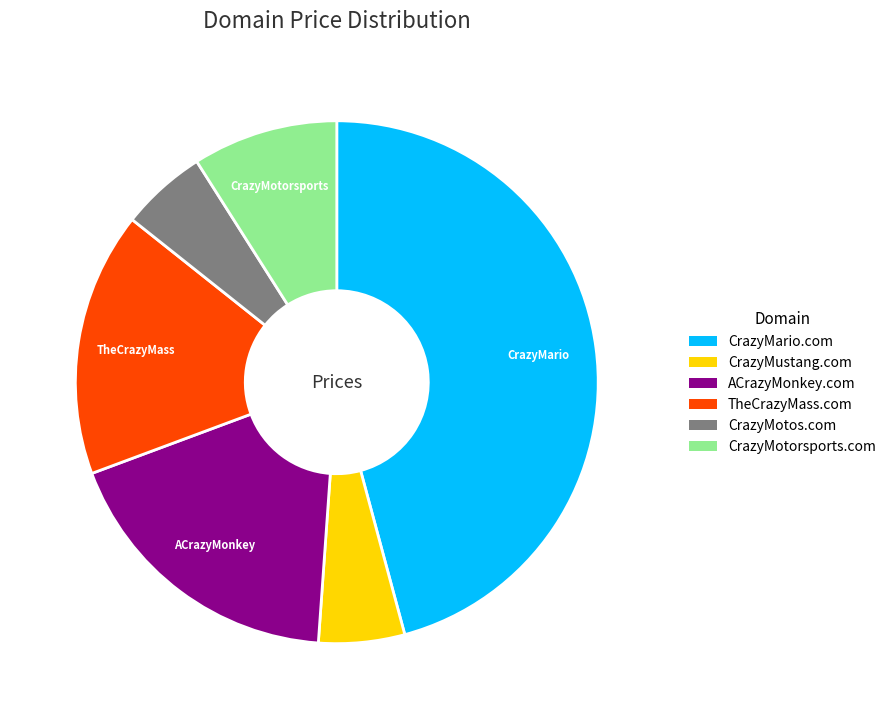

Count the number of slices in the pie.

6